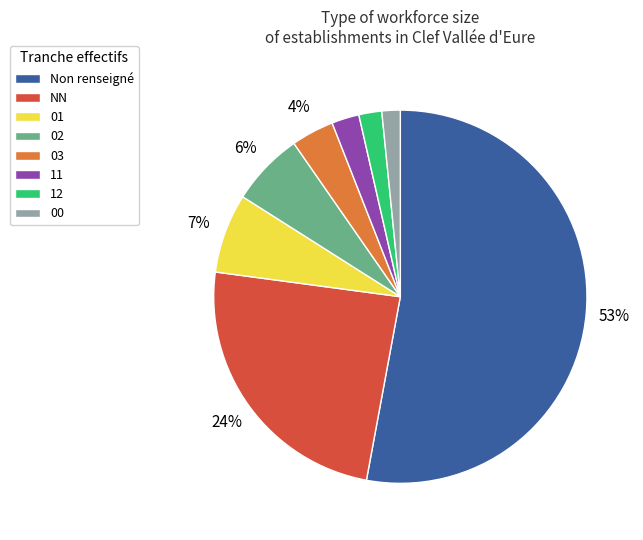

Do 01 and 03 together represent more than half of the pie?

No